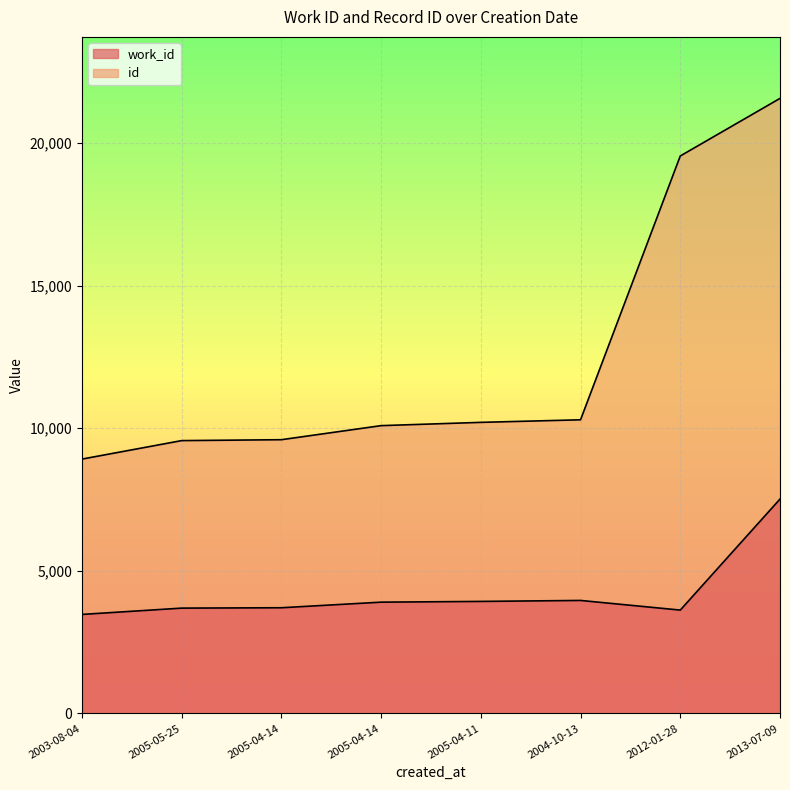

Which category has the lowest value in the id series?

2003-08-04